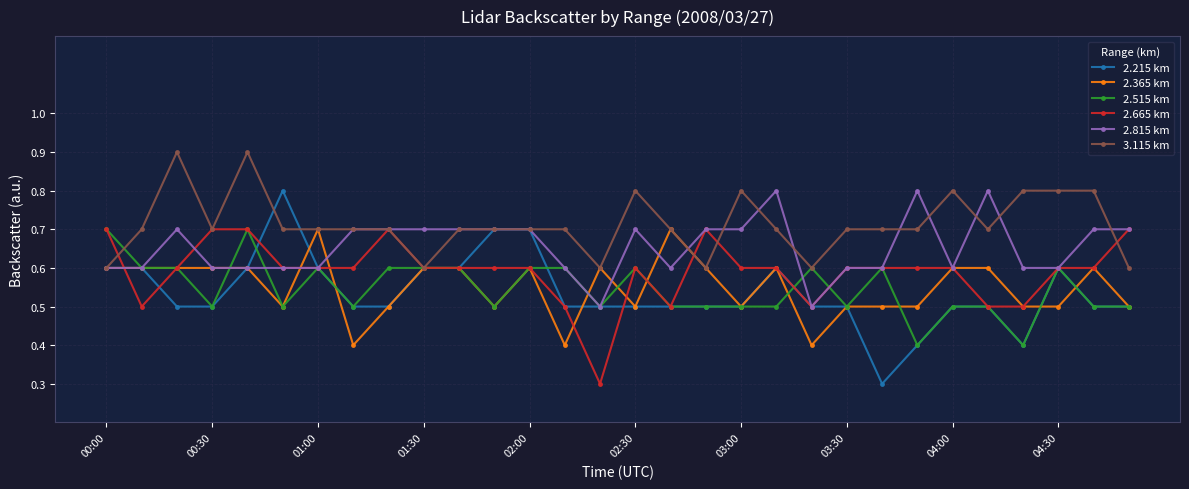

What are all the series names shown in the legend?

2.215 km, 2.365 km, 2.515 km, 2.665 km, 2.815 km, 3.115 km